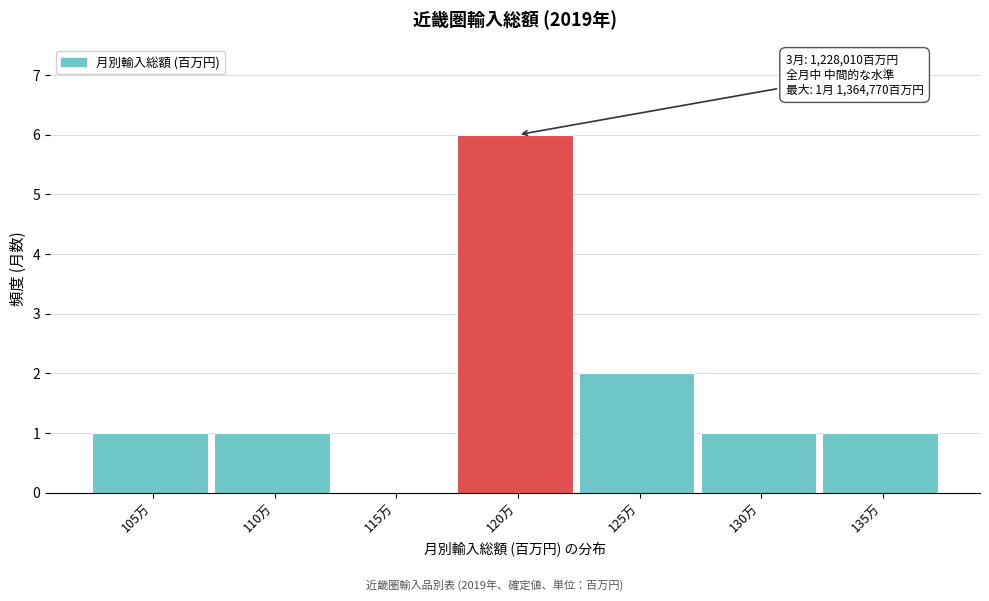

Reading left to right, what are all the values shown in this chart?

105万=1	110万=1	115万=0	120万=6	125万=2	130万=1	135万=1